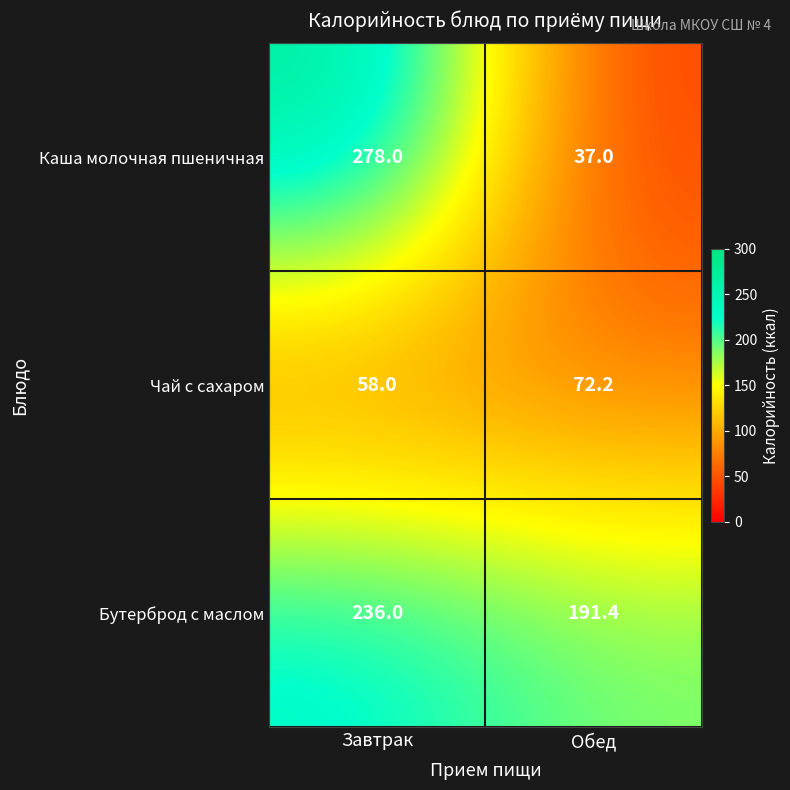

How many distinct data groups are displayed?

3